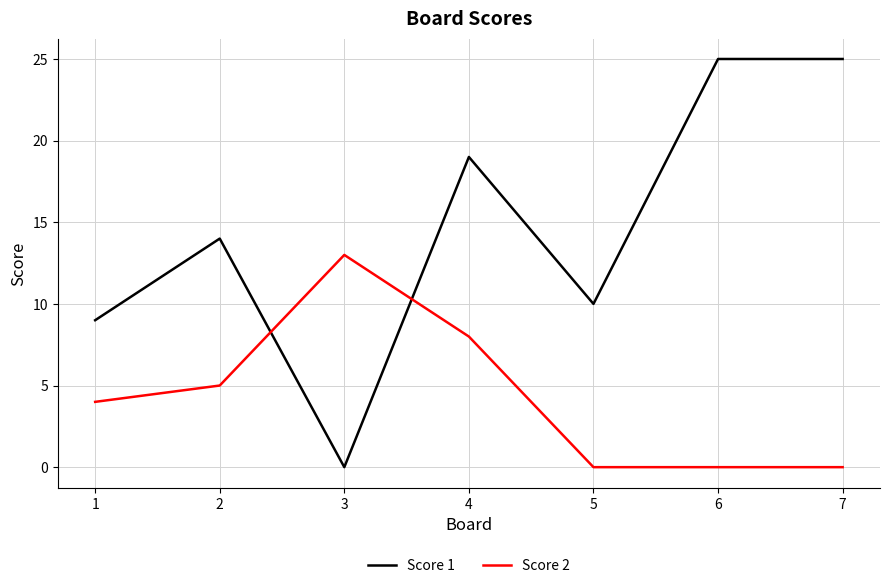

What is the average value of the Score 1 series?

15